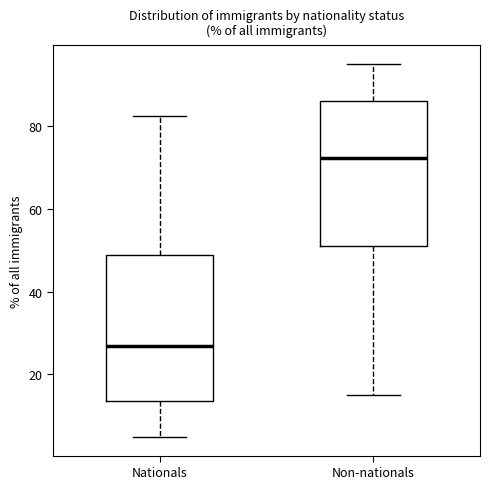

Reading left to right, transcribe this box plot: for each box, give where its median line is, the range the box spans, and where its two whiskers end, as read against the y-axis. The values are not printed on the chart, so give them approximately, as read against the axis.

Nationals: median 26, box 14 to 48, whiskers 4 to 82
Non-nationals: median 72, box 52 to 86, whiskers 16 to 94